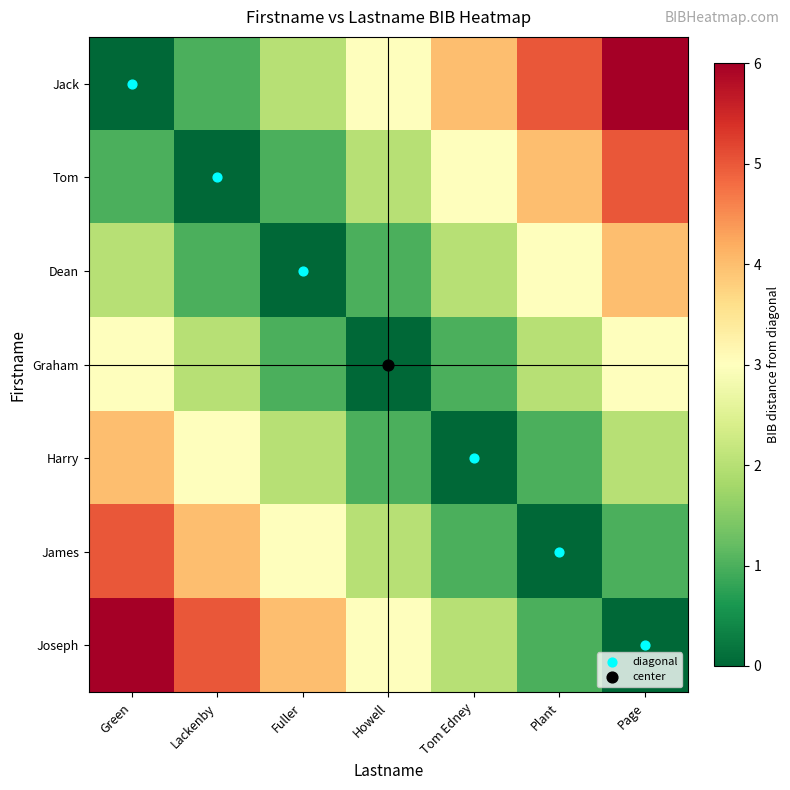

Reading left to right, transcribe all the data shown in this chart.

Jack: Green=0	Lackenby=1	Fuller=2	Howell=3	Tom Edney=4	Plant=5	Page=6
Tom: Green=1	Lackenby=0	Fuller=1	Howell=2	Tom Edney=3	Plant=4	Page=5
Dean: Green=2	Lackenby=1	Fuller=0	Howell=1	Tom Edney=2	Plant=3	Page=4
Graham: Green=3	Lackenby=2	Fuller=1	Howell=0	Tom Edney=1	Plant=2	Page=3
Harry: Green=4	Lackenby=3	Fuller=2	Howell=1	Tom Edney=0	Plant=1	Page=2
James: Green=5	Lackenby=4	Fuller=3	Howell=2	Tom Edney=1	Plant=0	Page=1
Joseph: Green=6	Lackenby=5	Fuller=4	Howell=3	Tom Edney=2	Plant=1	Page=0